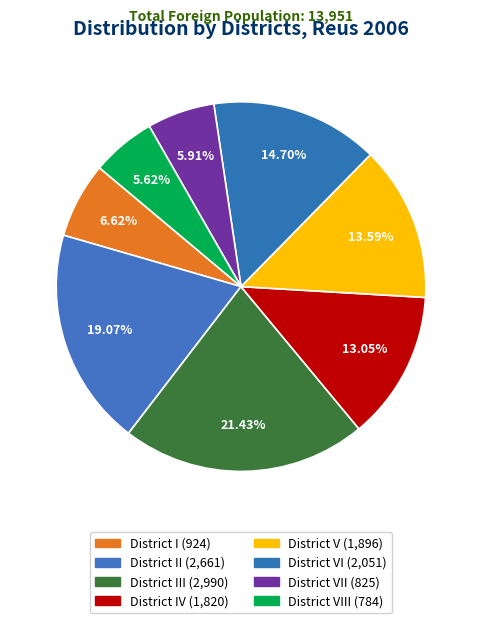

How many slices are in this pie chart?

8